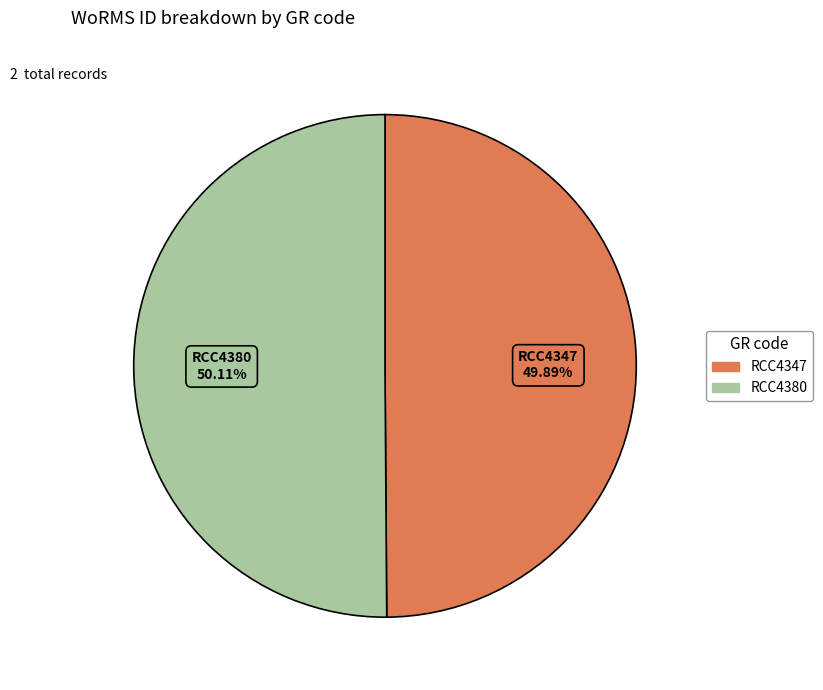

Does any single category account for the majority?

Yes